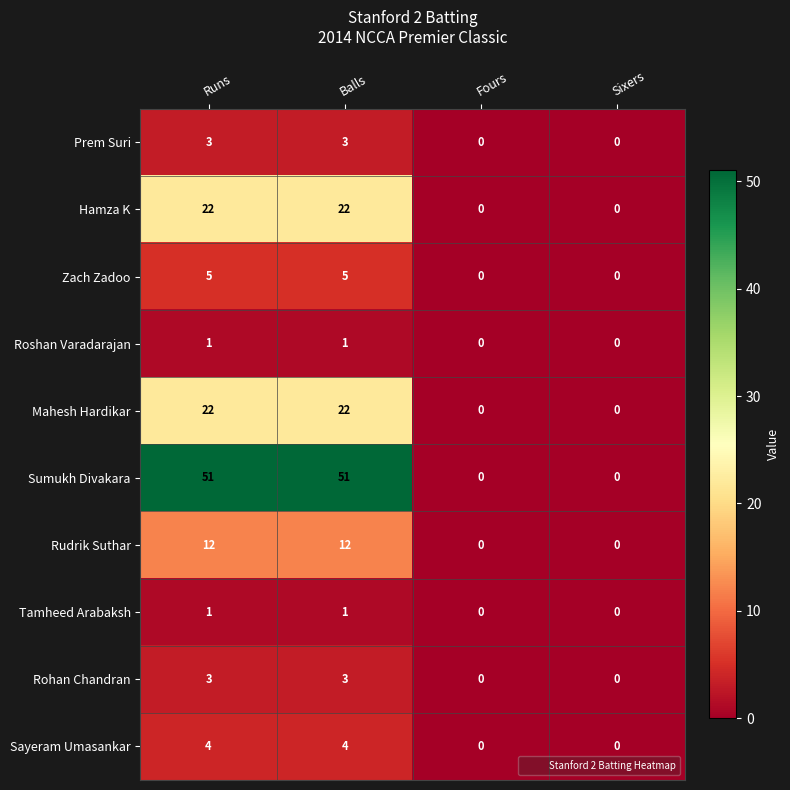

How many Tamheed Arabaksh values are between 0 and 1?

4